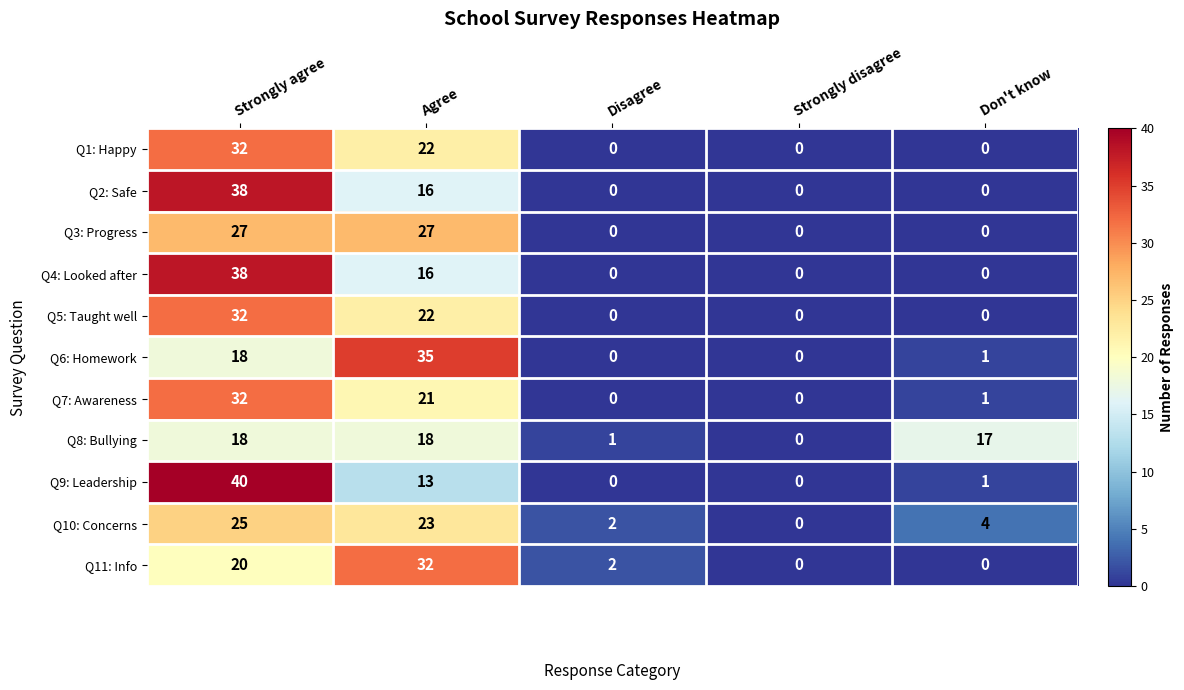

Where is Q2: Safe nearest to the value 19?

Agree